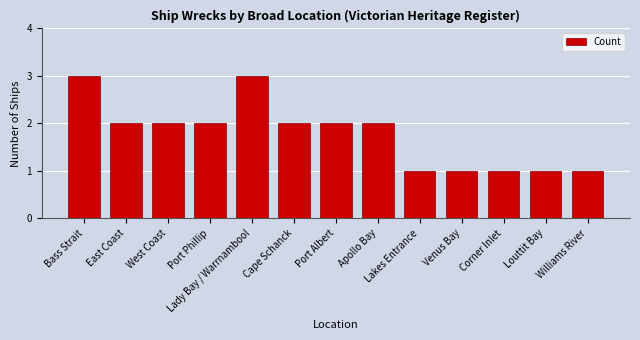

What is the maximum value shown in the chart?

3